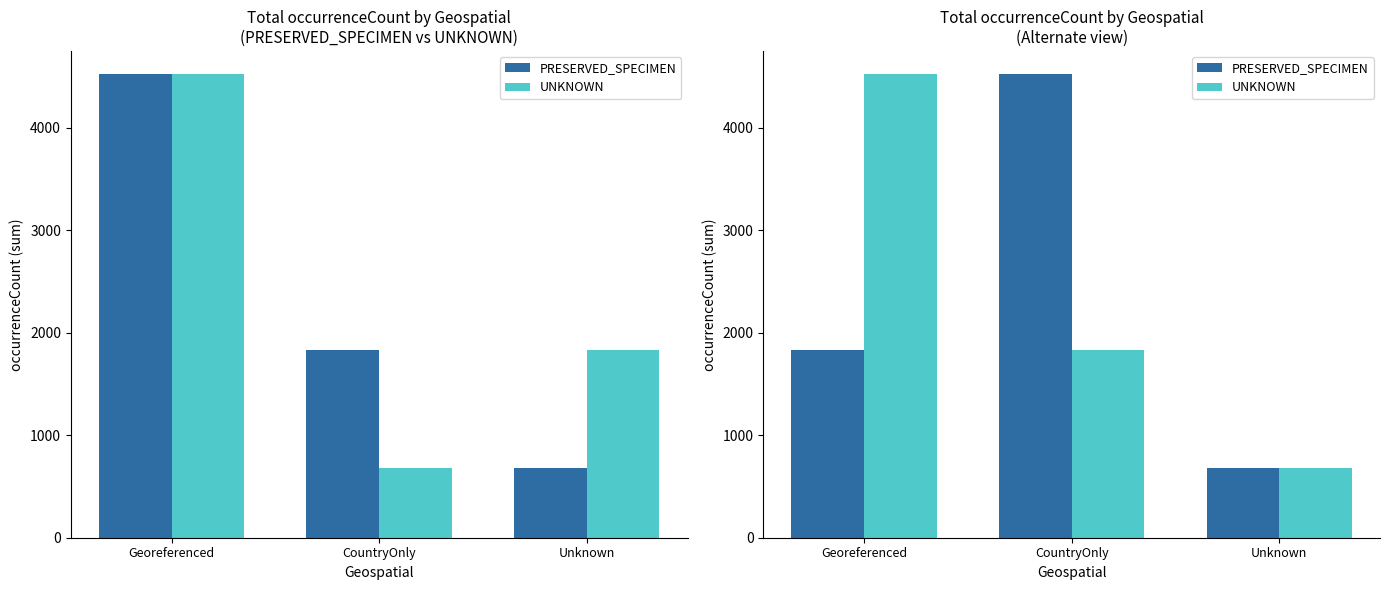

What is the average value of the PRESERVED_SPECIMEN series?

2344